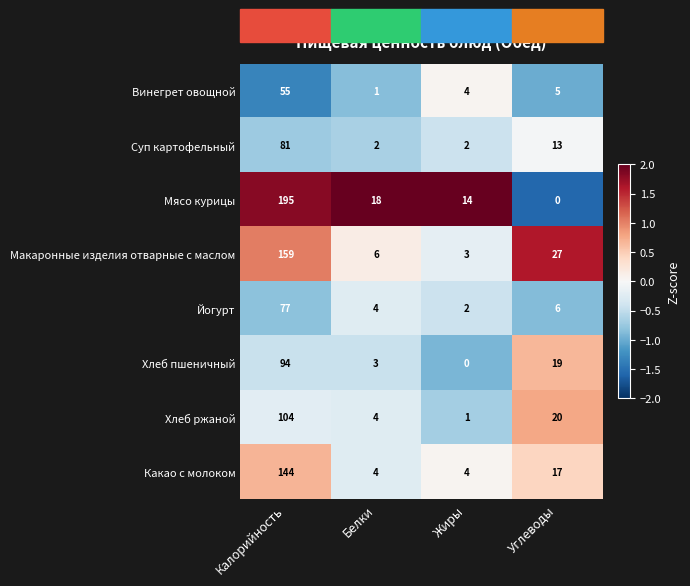

What value does the Суп картофельный series have at Углеводы, to the nearest 5?

15